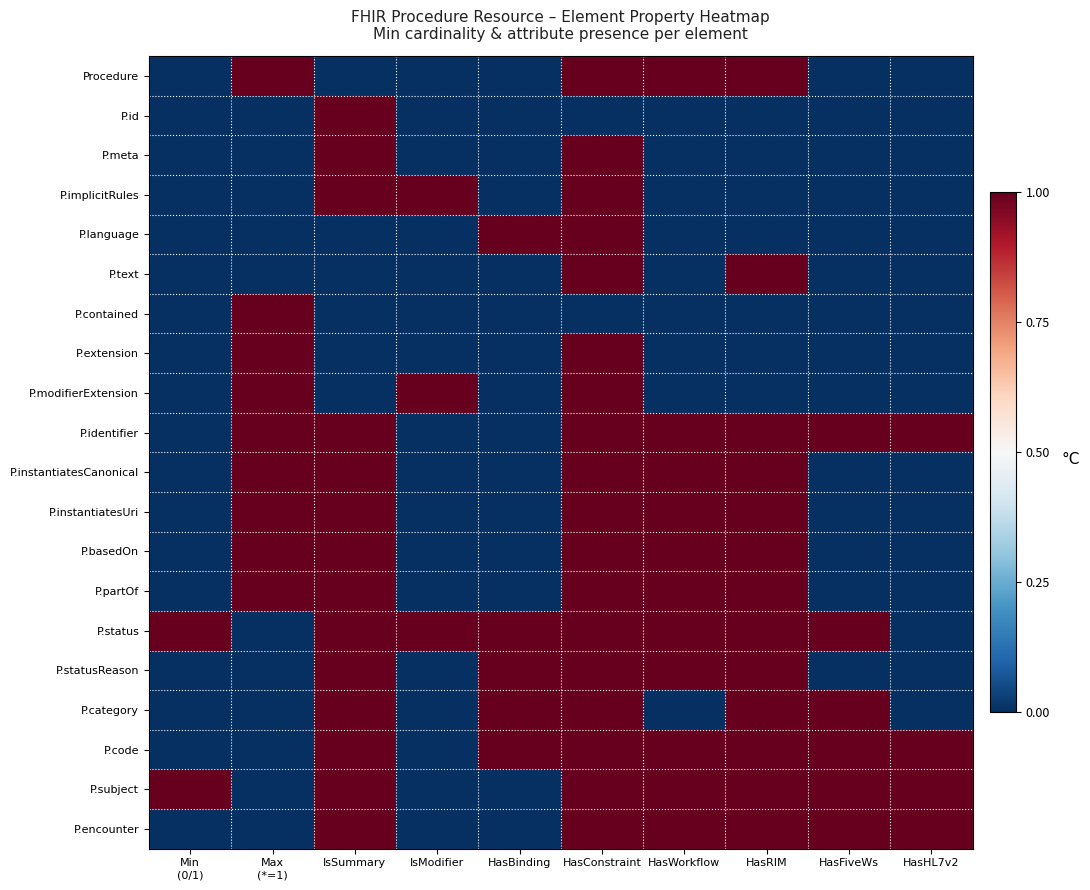

Rank the series by their maximum value, from highest to lowest.

Procedure, P.id, P.meta, P.implicitRules, P.language, P.text, P.contained, P.extension, P.modifierExtension, P.identifier, P.instantiatesCanonical, P.instantiatesUri, P.basedOn, P.partOf, P.status, P.statusReason, P.category, P.code, P.subject, P.encounter